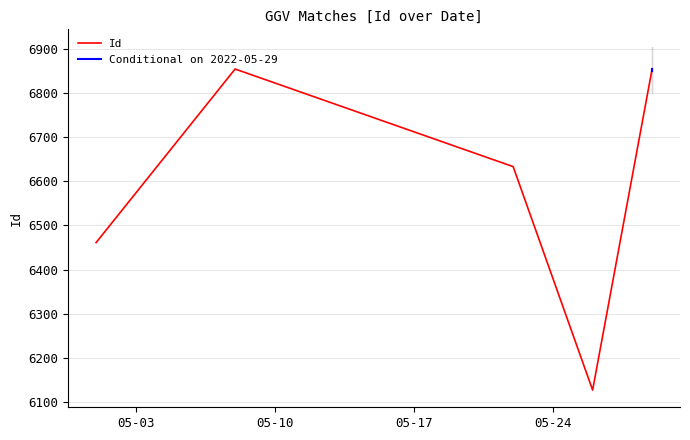

What is the smallest value displayed?

6127